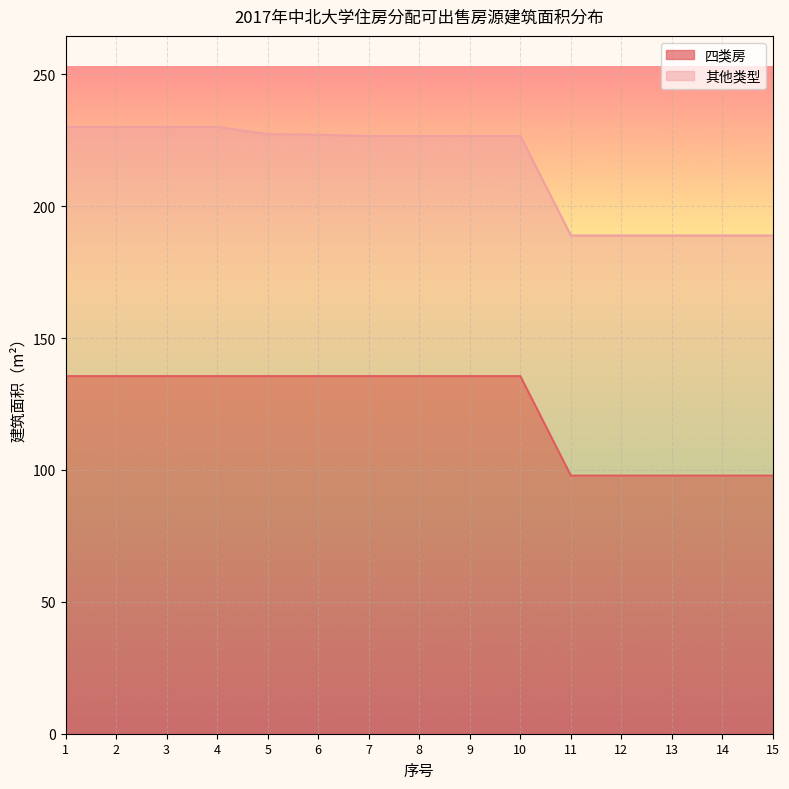

Approximately how many times larger is the value at 9 compared to 5?

1.0